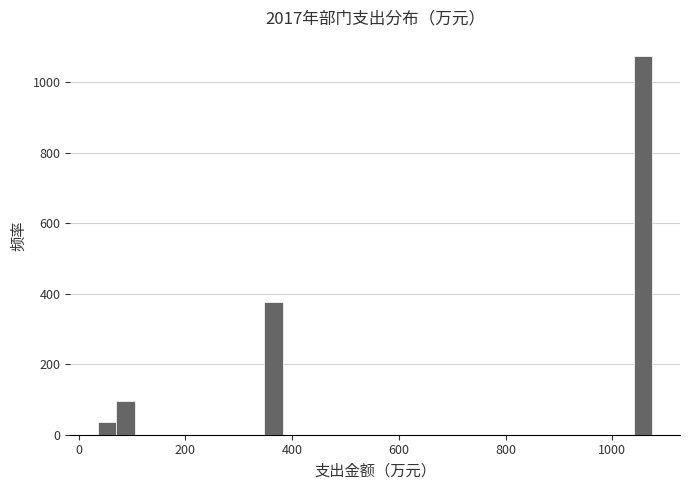

Around what value on the x-axis is the tallest bar? Give the approximate position of its centre, as read against the axis.

1060